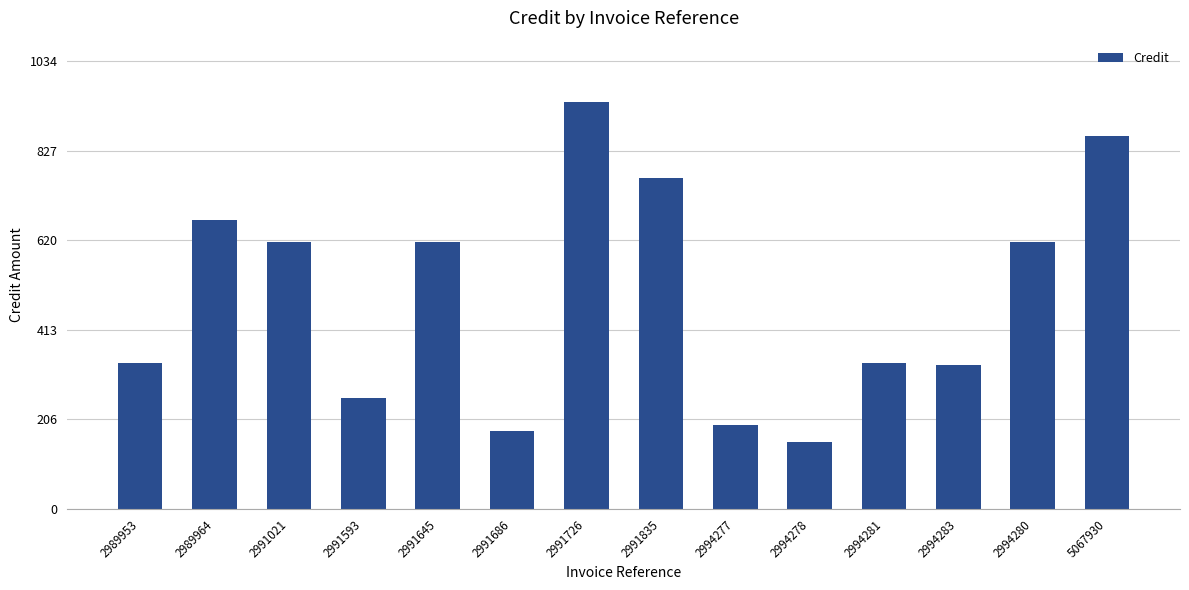

Are the bars grouped side by side (vs. stacked)?

No